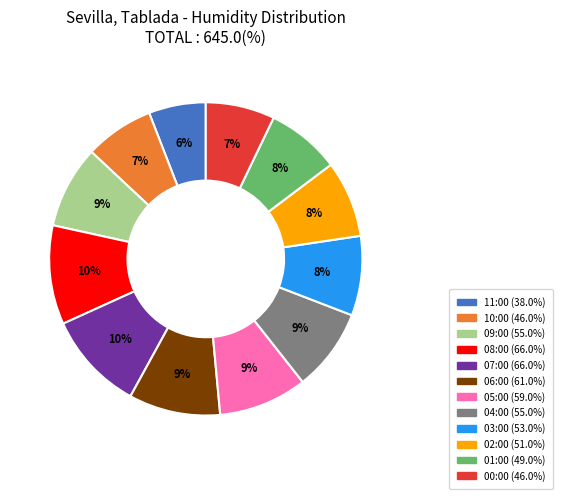

What percentage is the 09:00 slice, to the nearest percent?

9%